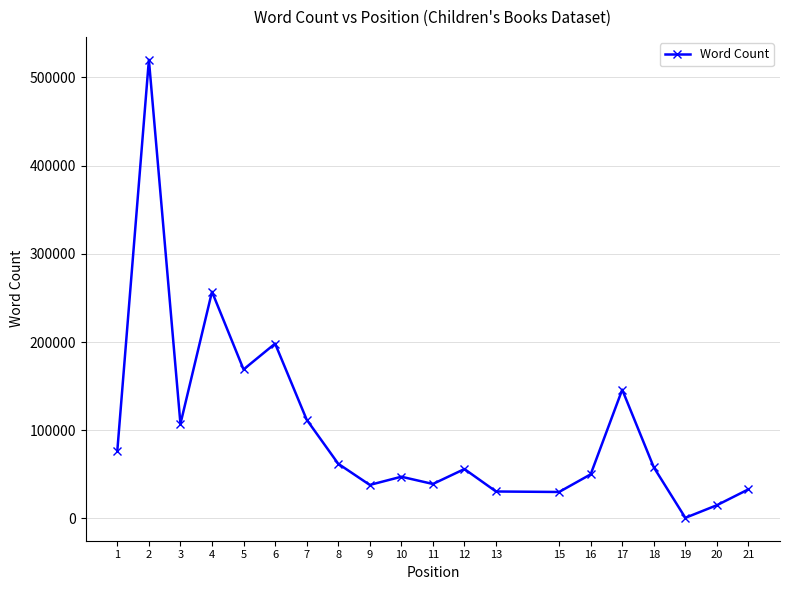

How many interior local peaks (higher than both neighbors) does the data have?

6